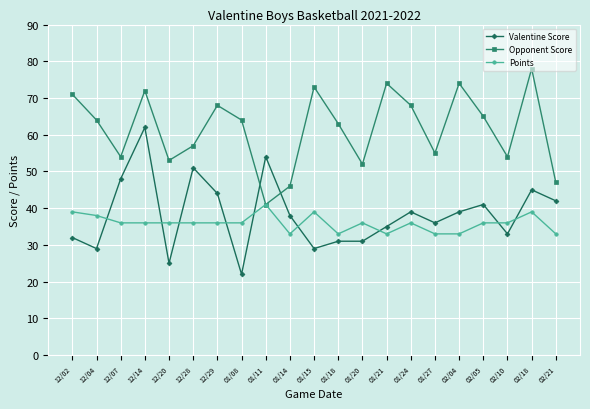

At which label does Points first exceed 36?

12/02